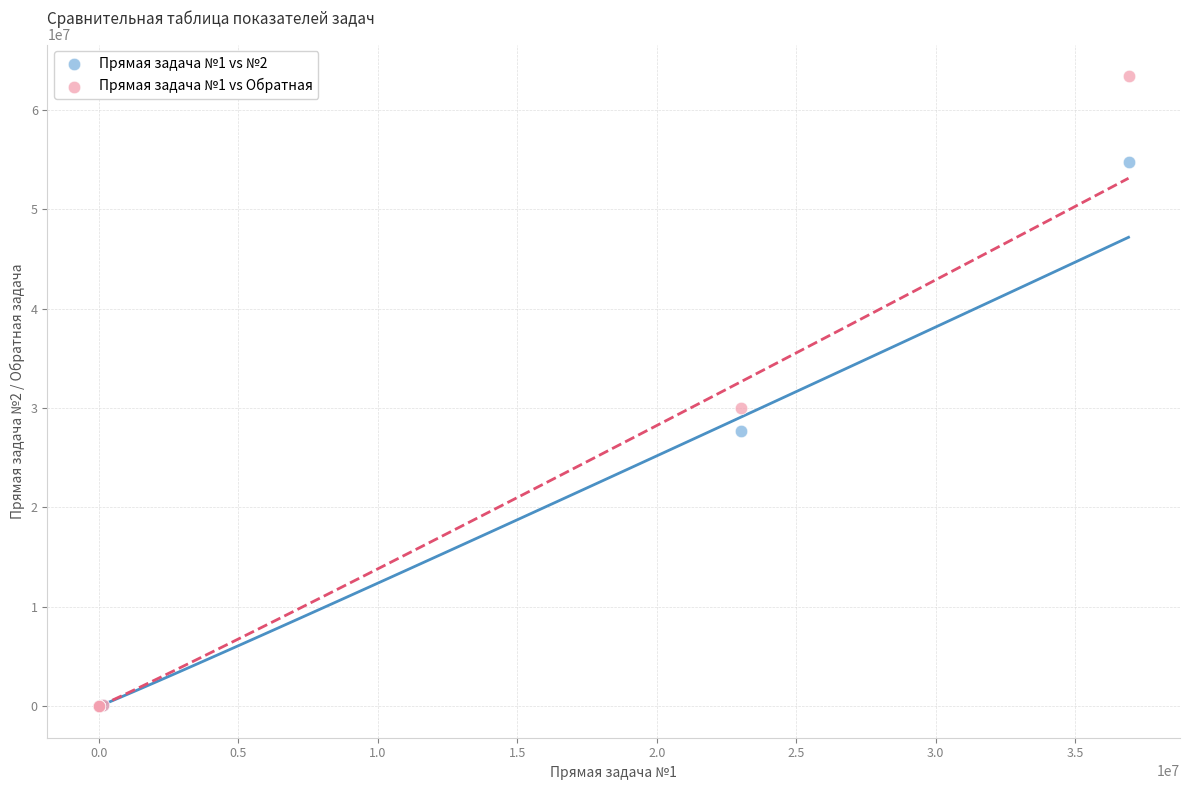

What are all the series names shown in the legend?

Прямая задача №1 vs №2, Прямая задача №1 vs Обратная